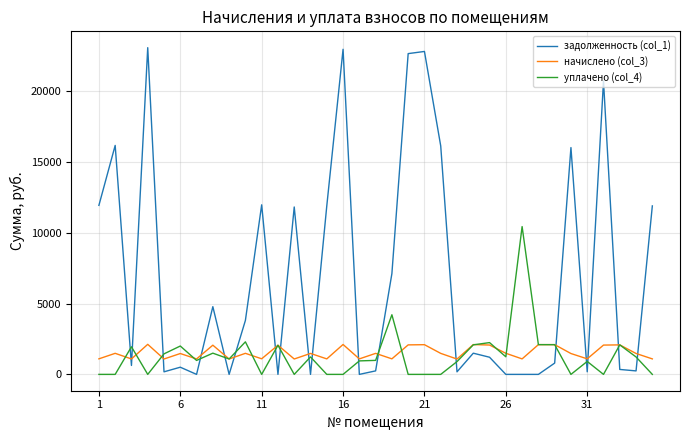

How many interior local valleys does the начислено (col_3) series have?

12